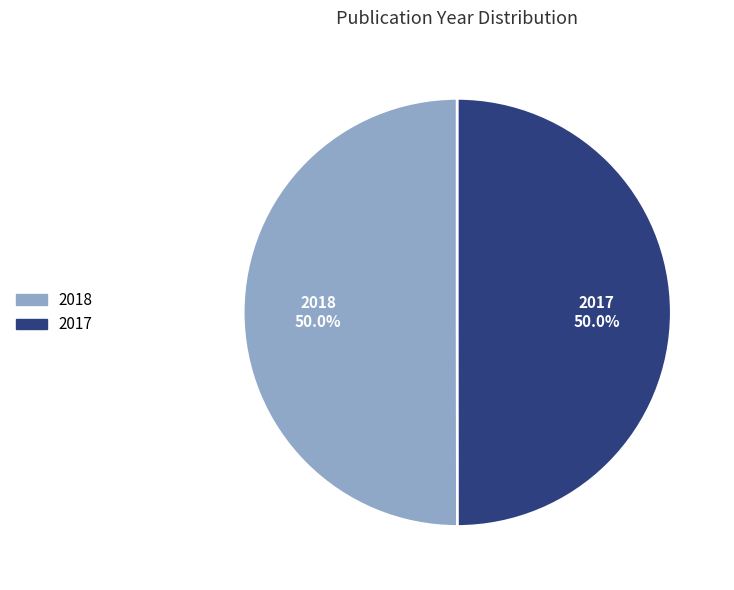

How much of the chart is everything except 2017?

50.0%